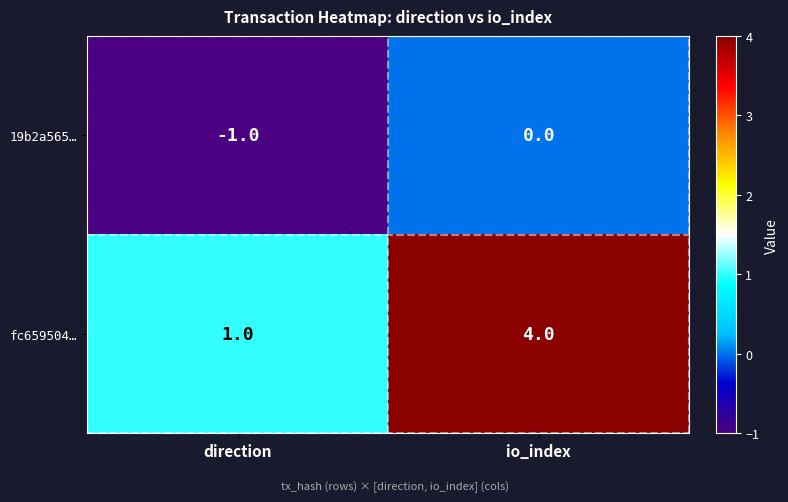

What is the greatest value displayed?

4